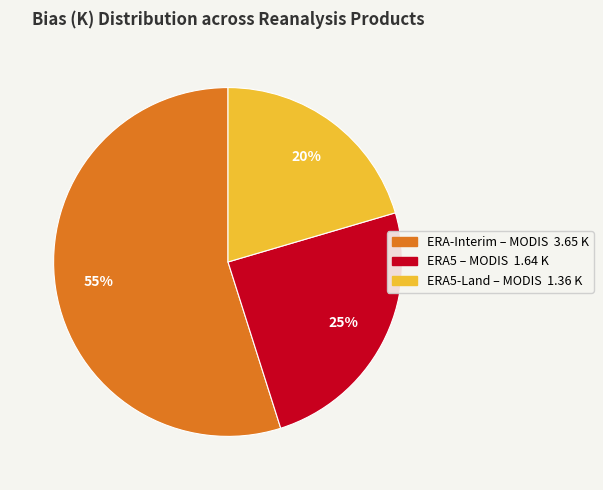

To the nearest percent, what percentage of the pie is ERA5-Land – MODIS?

20%